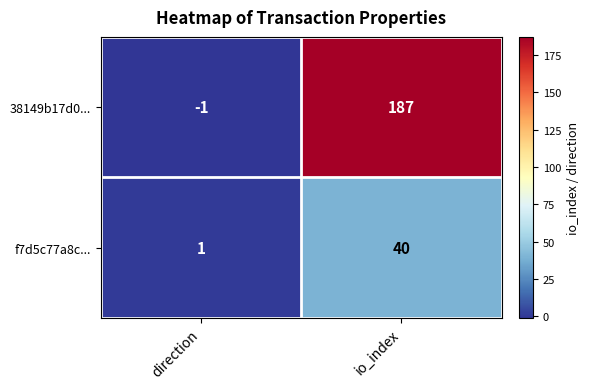

At which category is the sum across all series the highest?

io_index